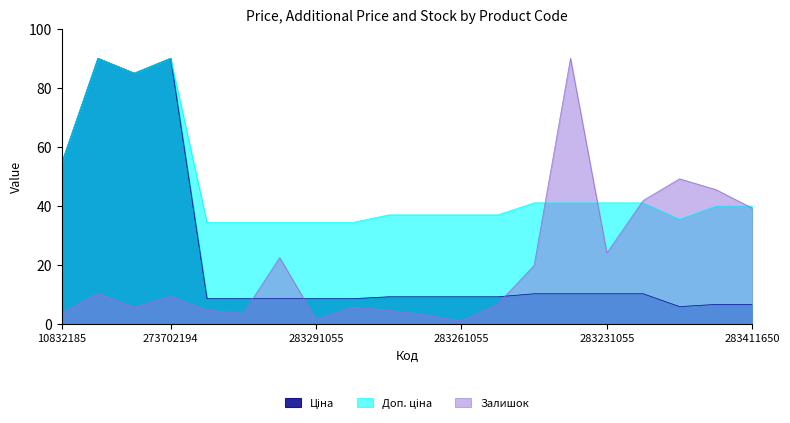

What is the value of the Залишок point at the 18th from the left?

49.2